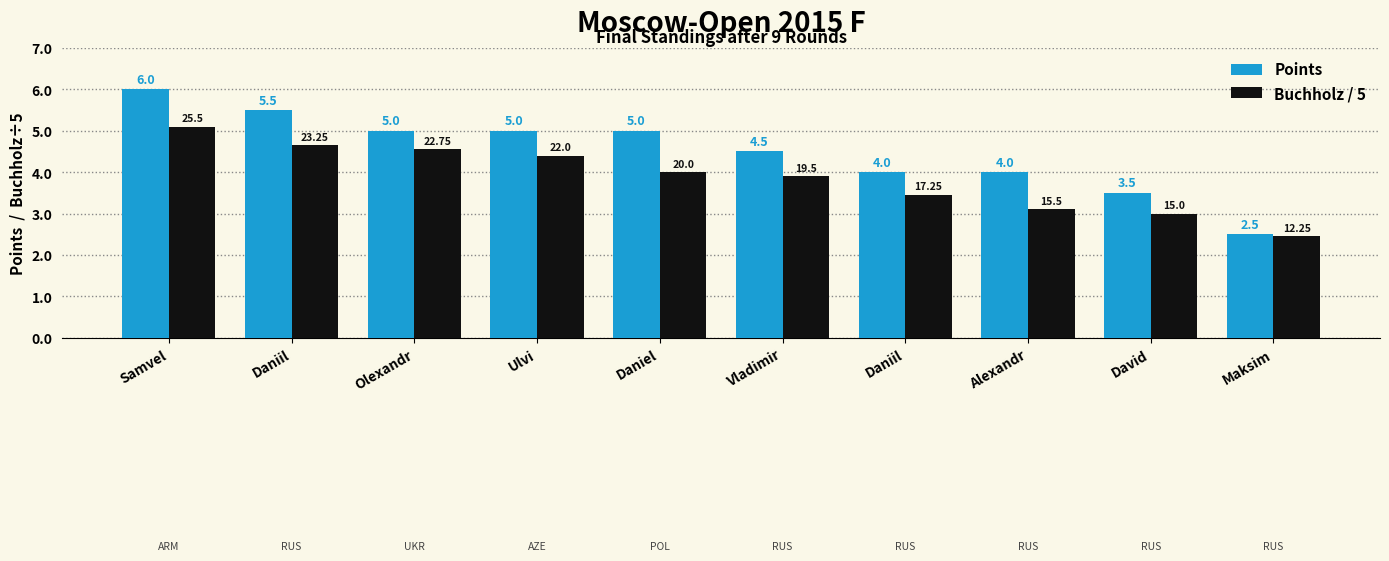

How many bars are there in each group?

2